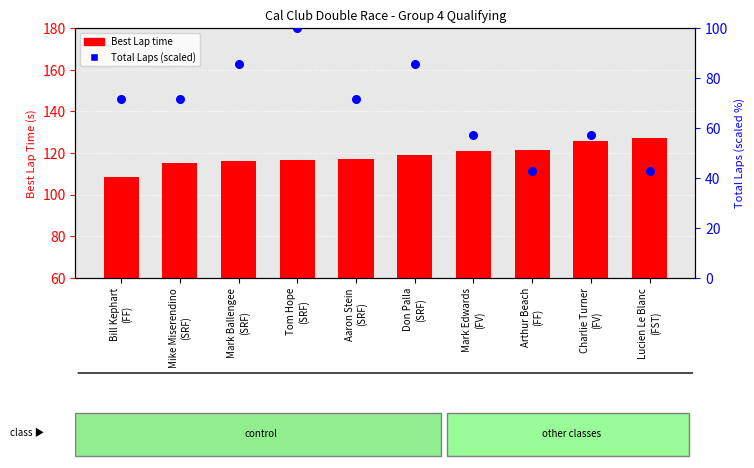

What are all the series names shown in the legend?

Best Lap time, Total Laps (scaled)